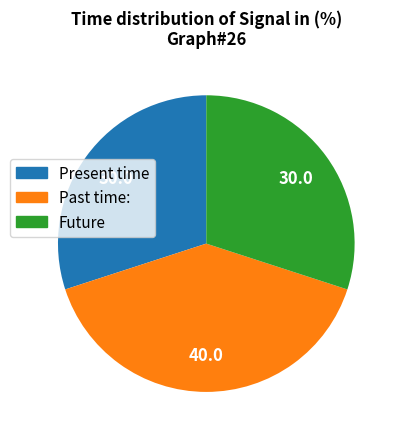

Is it true that Past time: is 34% of the pie?

False